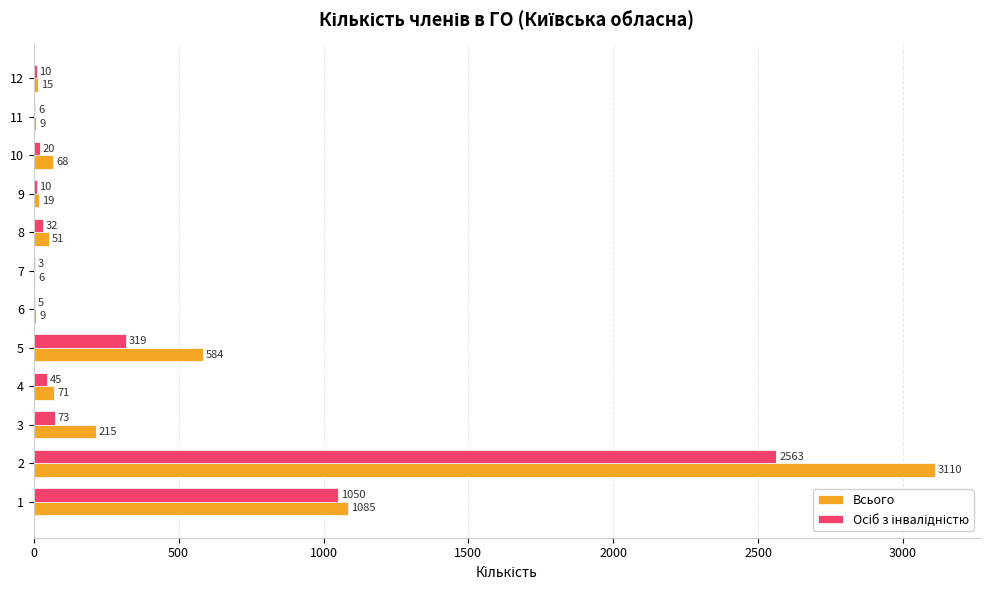

What is the total value across all series at 11?

15